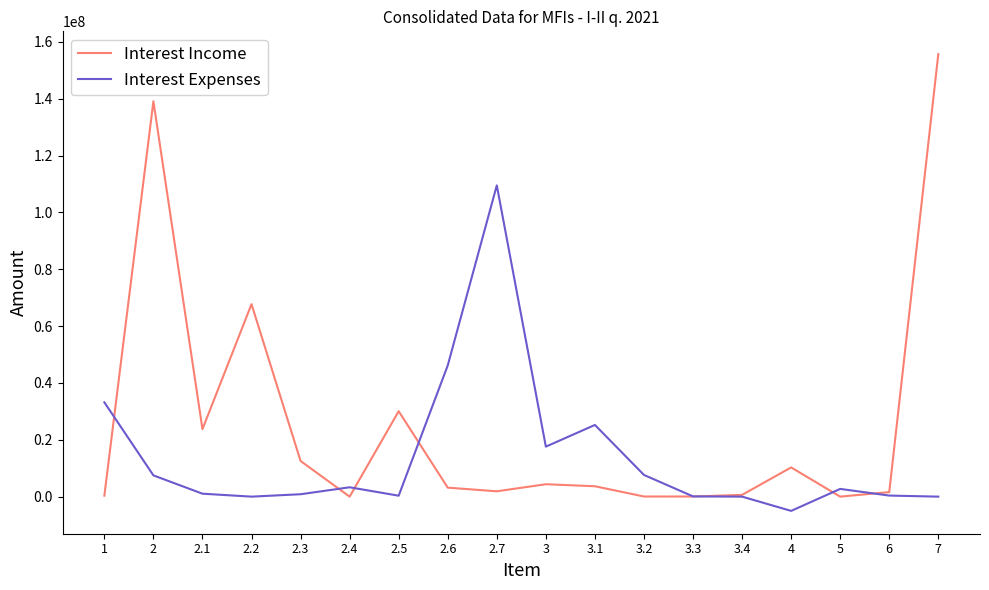

Which category has the highest value in the Interest Income series?

7